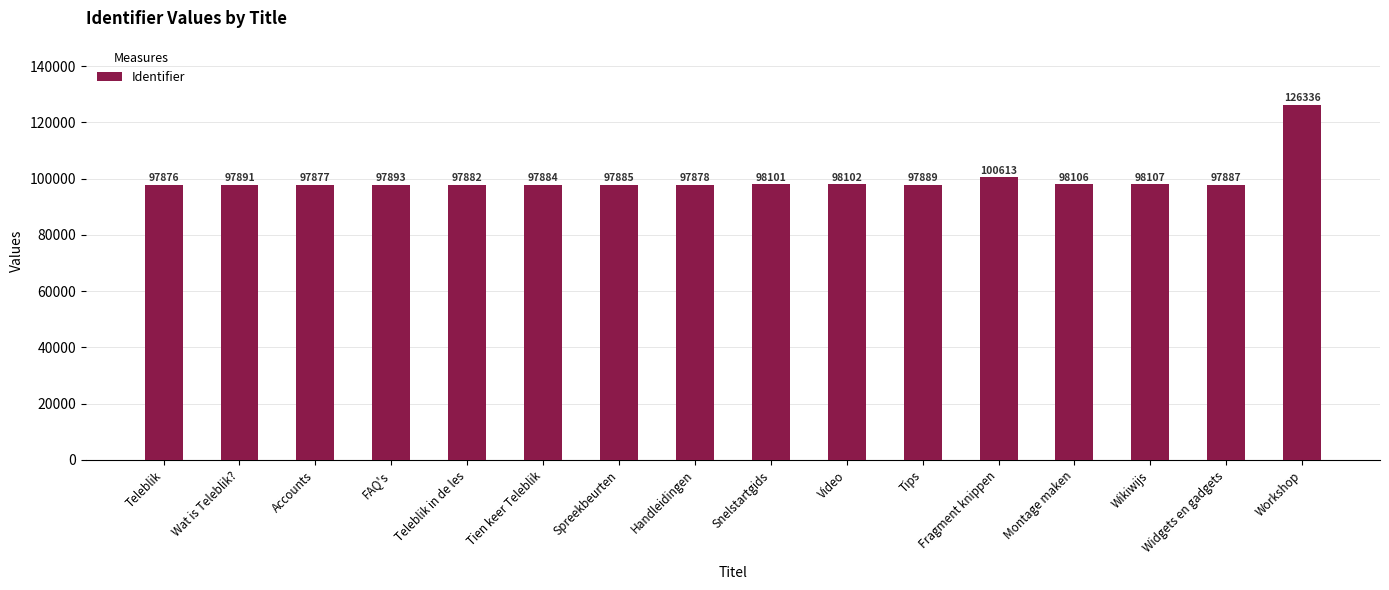

What position from the right is Wat is Teleblik??

15